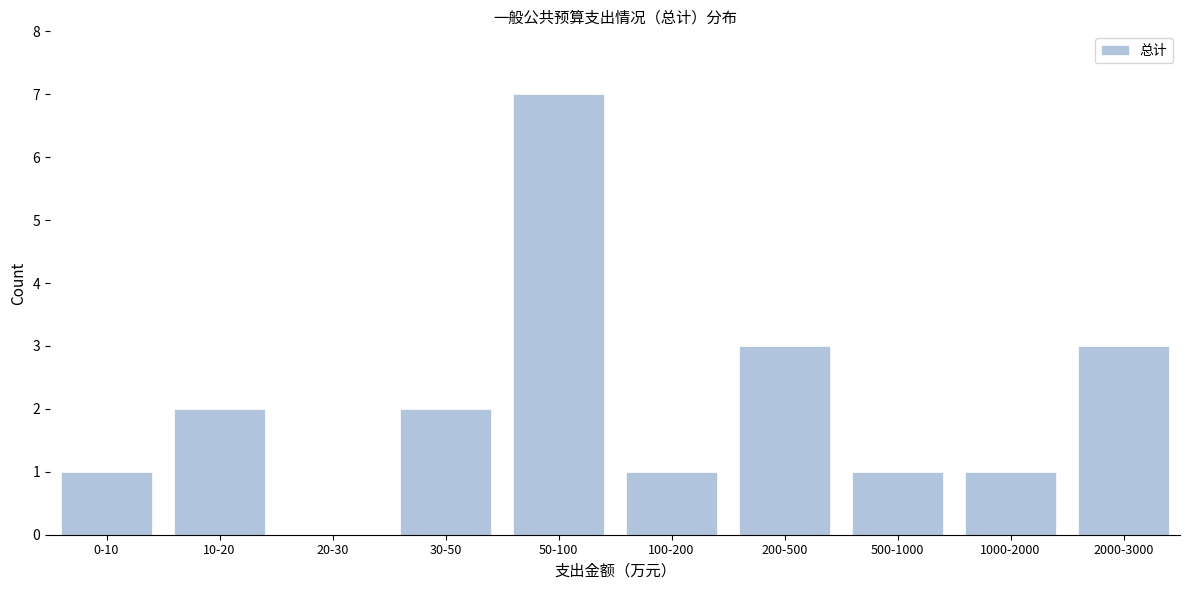

Reading right to left, extract all data points from this chart.

2000-3000=3	1000-2000=1	500-1000=1	200-500=3	100-200=1	50-100=7	30-50=2	20-30=0	10-20=2	0-10=1